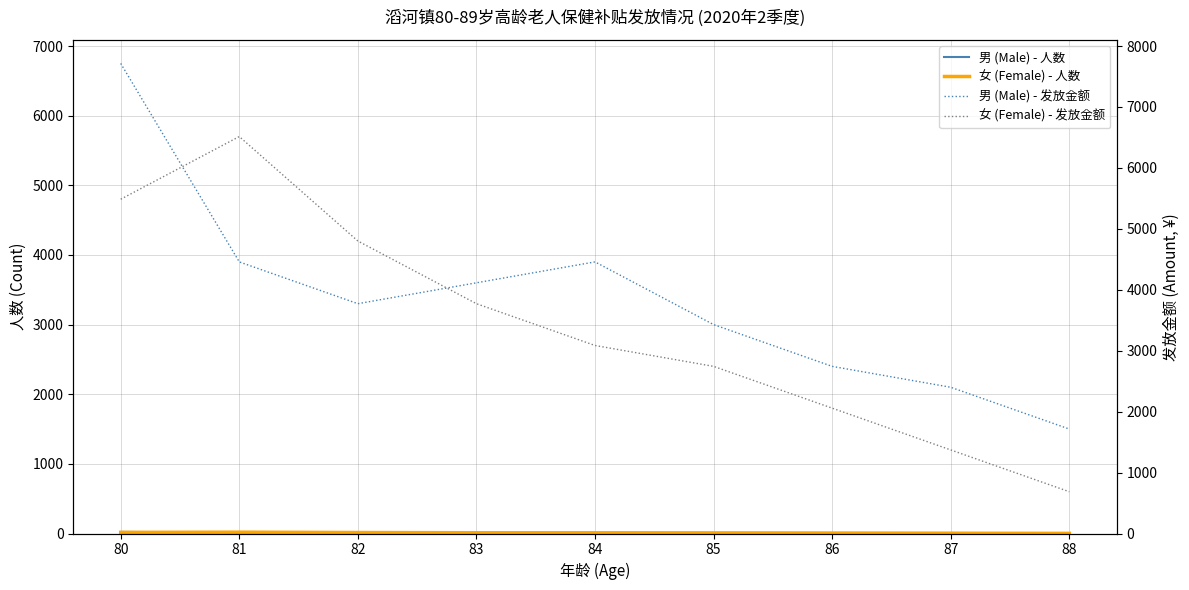

What is the value of the 男 (Male) - 发放金额 point at the 1st from the left?

6750